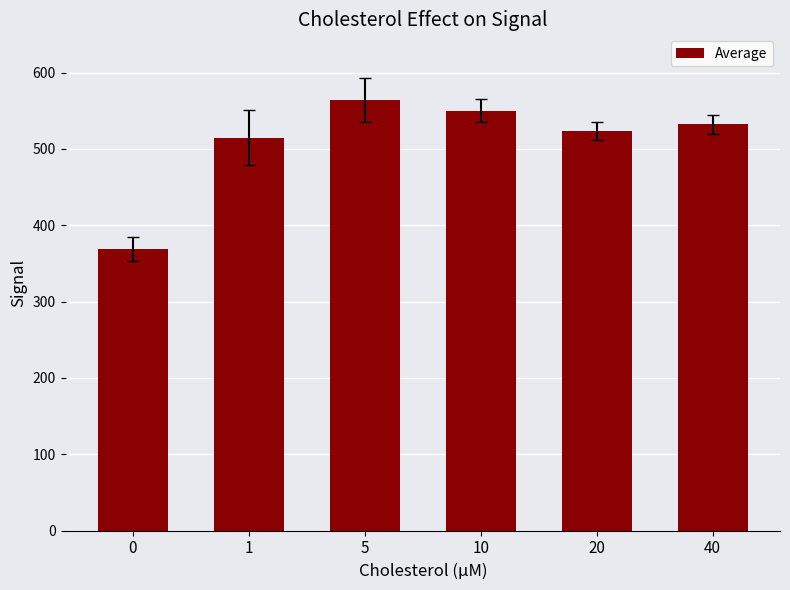

What is the value of the 6th bar from the left?

532.3